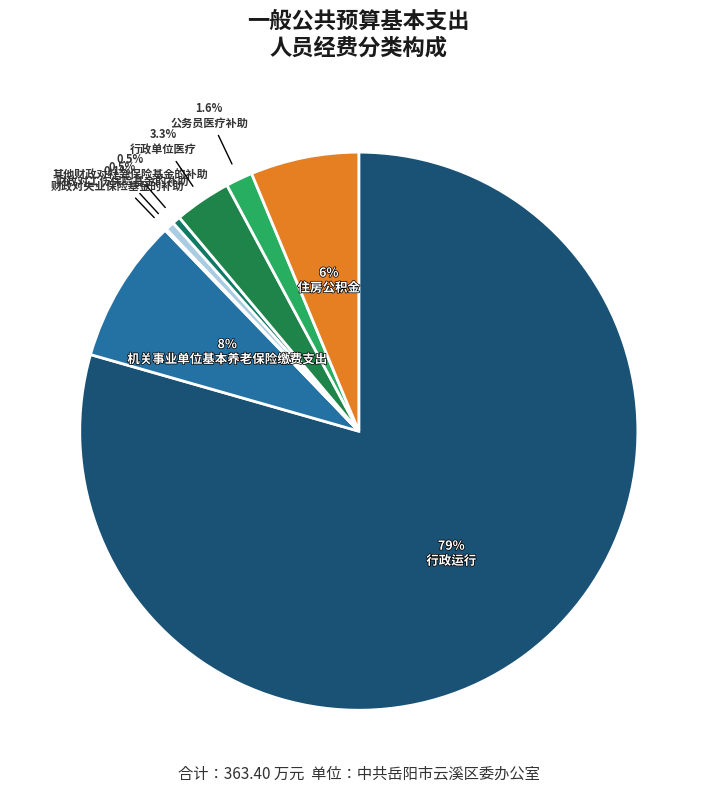

What is the total percentage of 机关事业单位基本养老保险缴费支出 and 行政运行?

87.8%